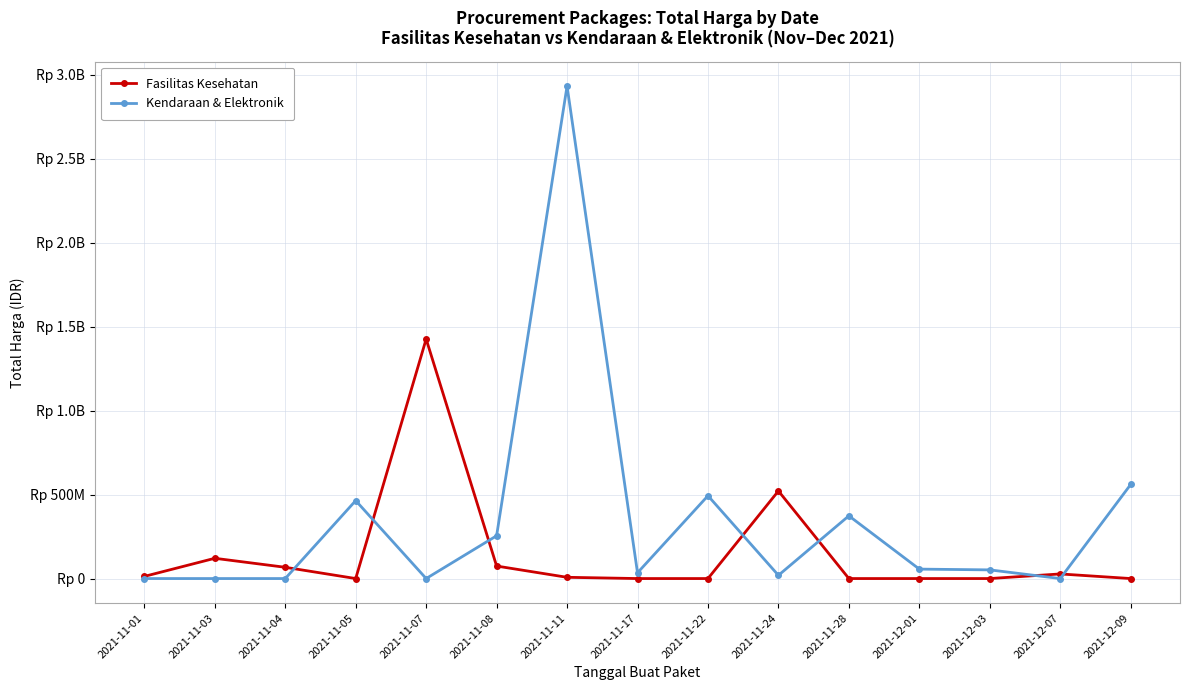

Which series has the largest range (max minus min)?

Kendaraan & Elektronik